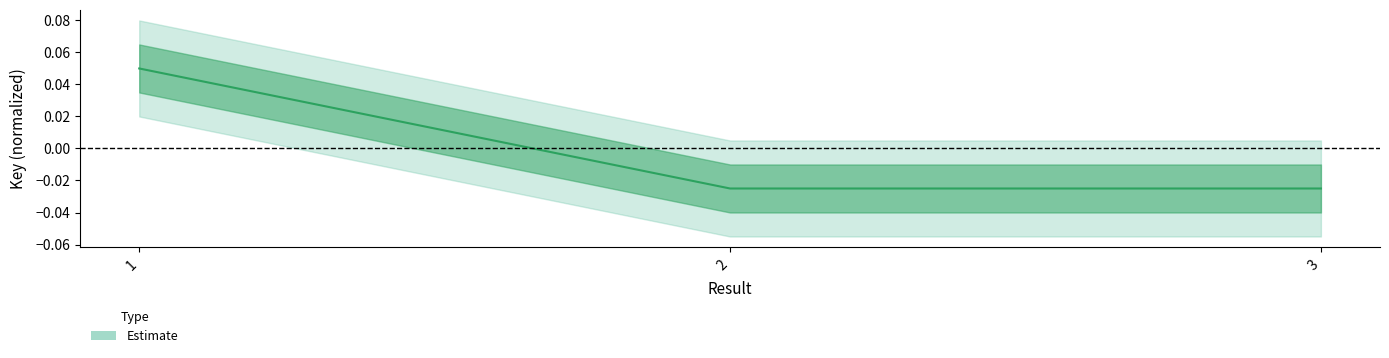

List the labels in order of value, largest first.

1, 2, 3